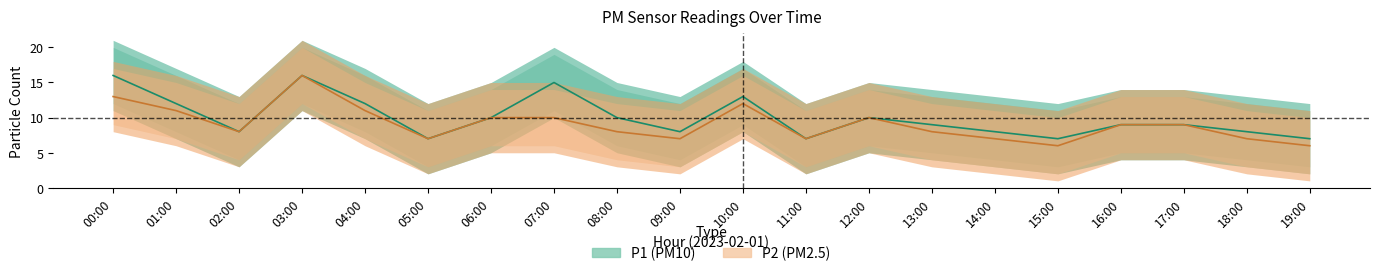

What is the total value across all series at 06:00?

20